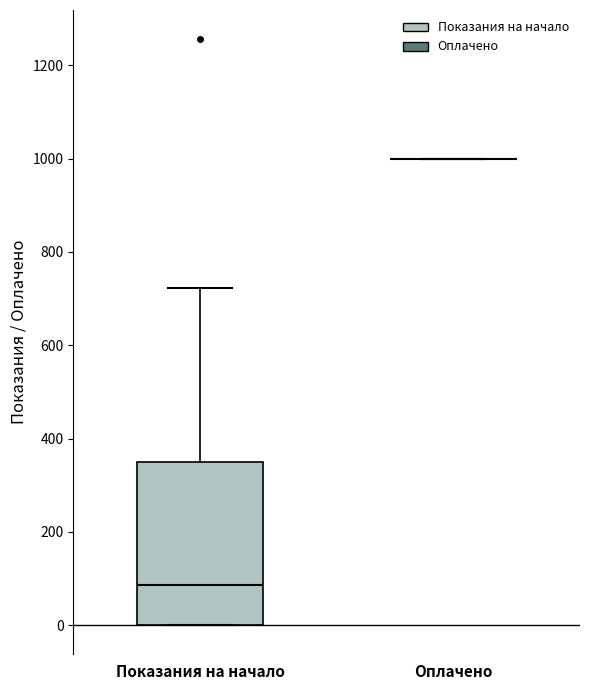

Reading left to right, transcribe this box plot: for each box, give where its median line is, the range the box spans, and where its two whiskers end, as read against the y-axis. The values are not printed on the chart, so give them approximately, as read against the axis.

Показания на начало: median 80, box 0 to 360, whiskers 0 to 720
Оплачено: box collapsed to a line at 1000, whiskers 1000 to 1000